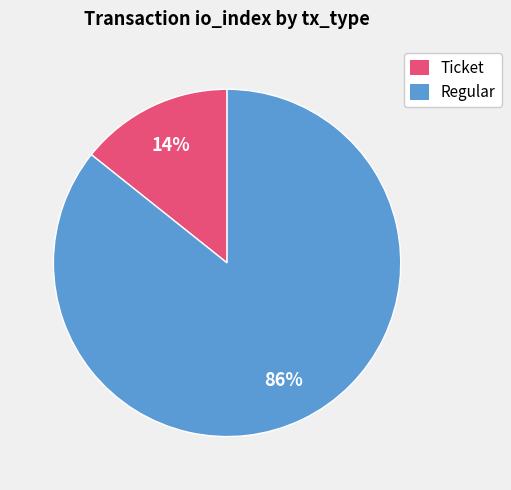

Combined, do Ticket and Regular account for over 50%?

Yes